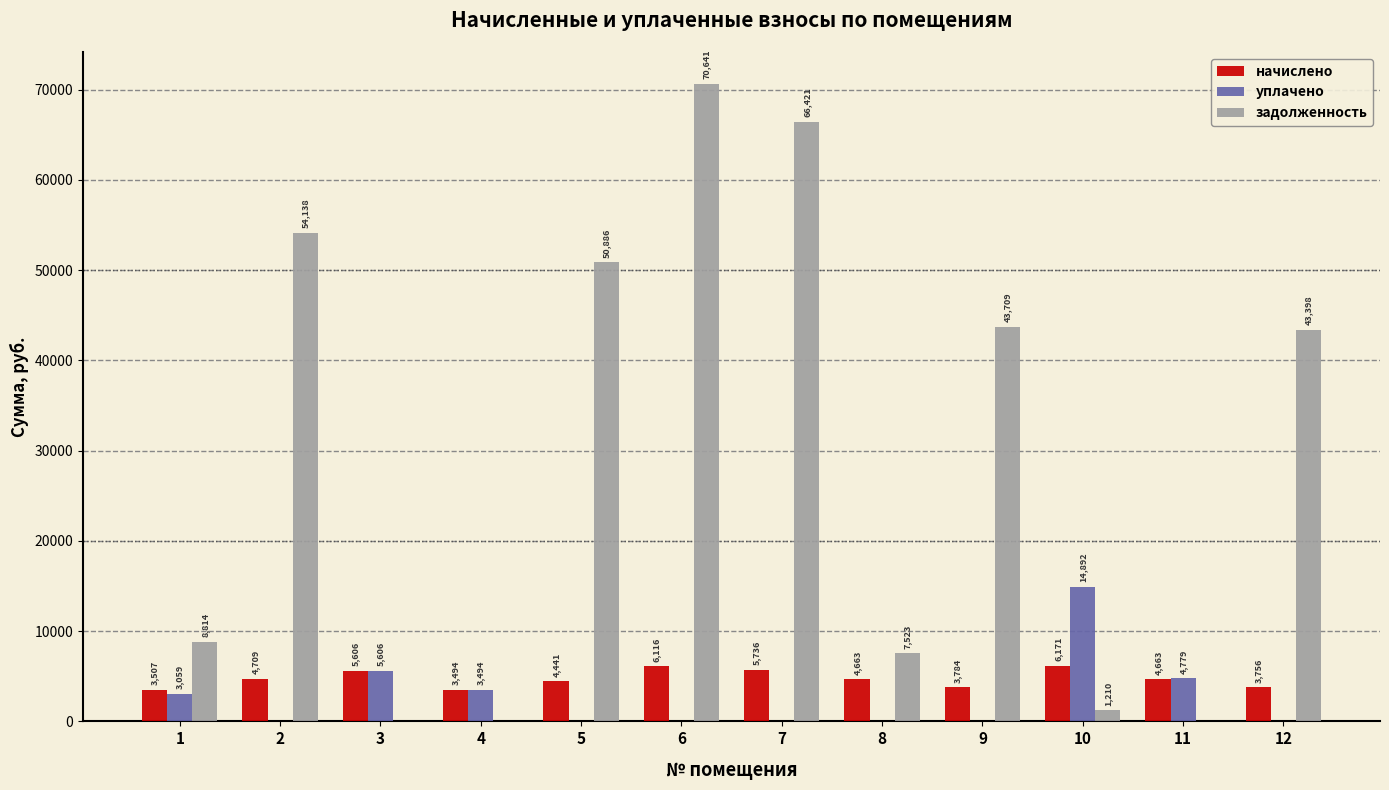

Is the value of начислено at 1 greater than the value of задолженность at 9?

No